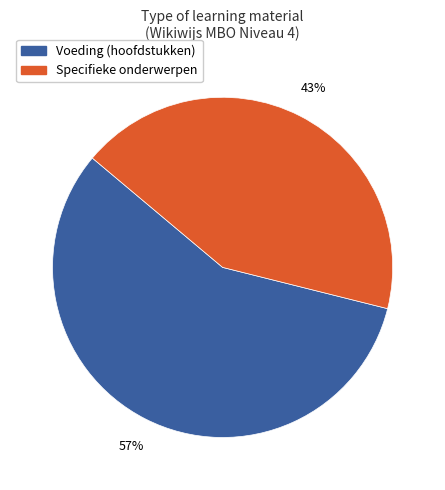

To the nearest percent, what is the difference between the largest and smallest slice percentages?

14%